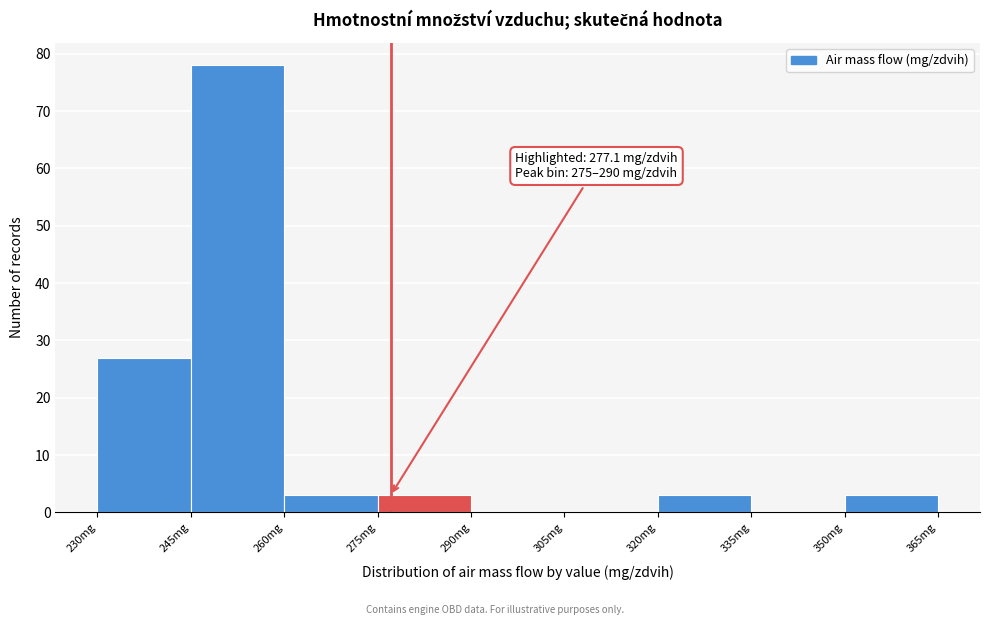

Over which range of the x-axis is the bar tallest?

245 to 260